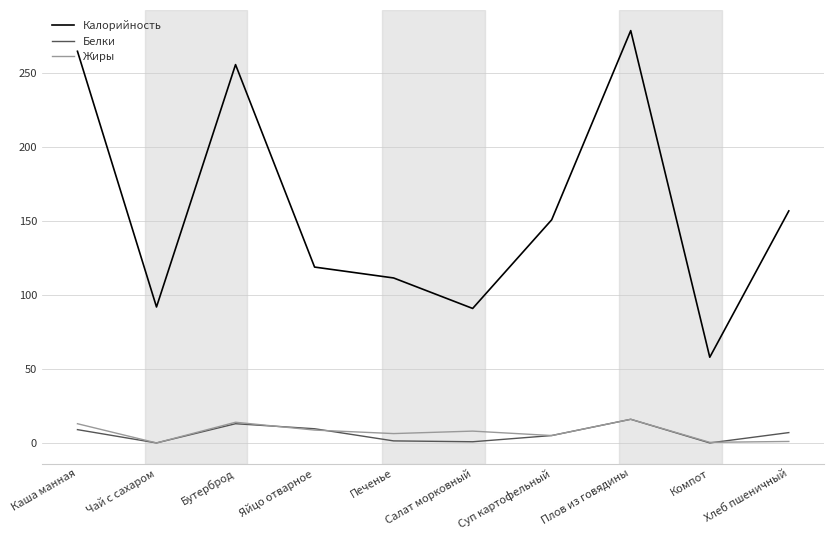

What is the approximate value of Белки at Бутерброд?

13.0